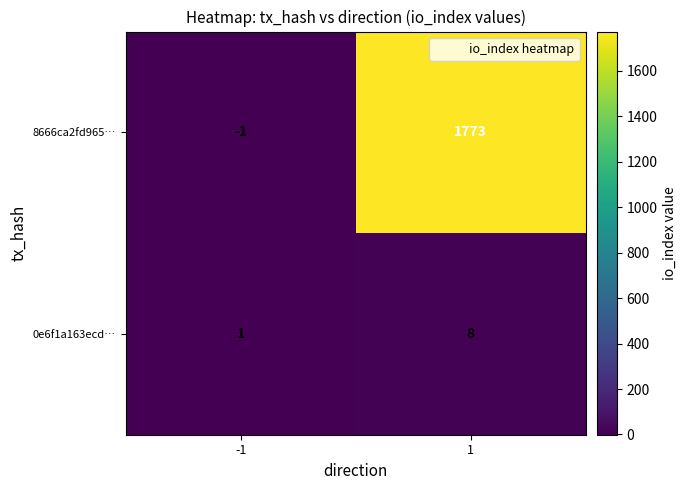

List the series in order of their peak value, lowest first.

0e6f1a163ecd…, 8666ca2fd965…